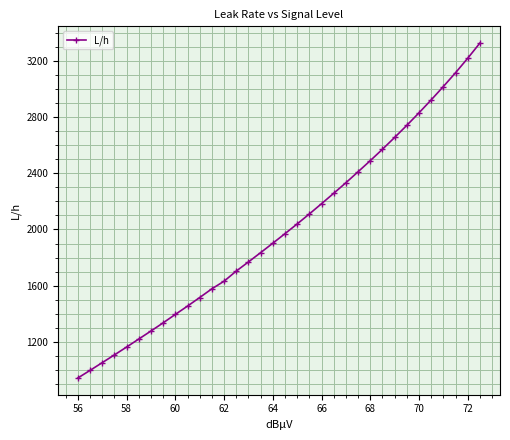

What is the maximum value shown in the chart?

3325